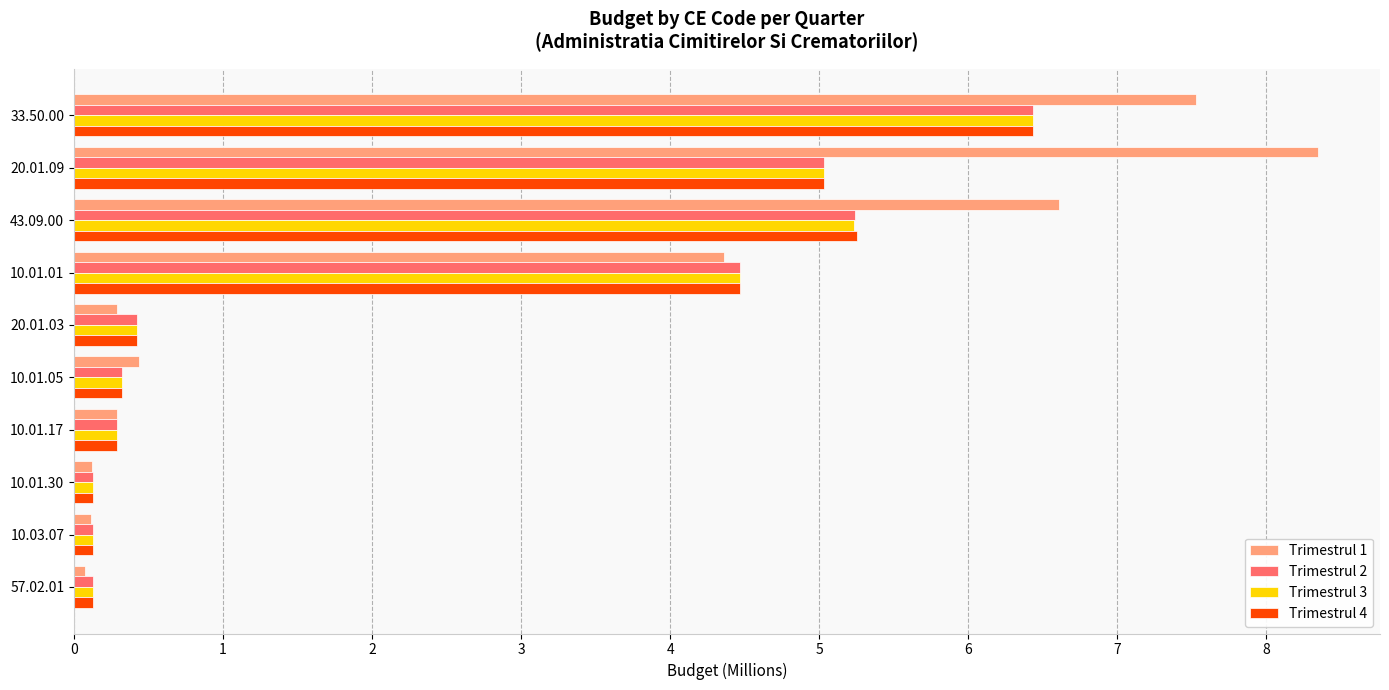

What is the spread (max minus min) of values at 33.50.00?

1.1